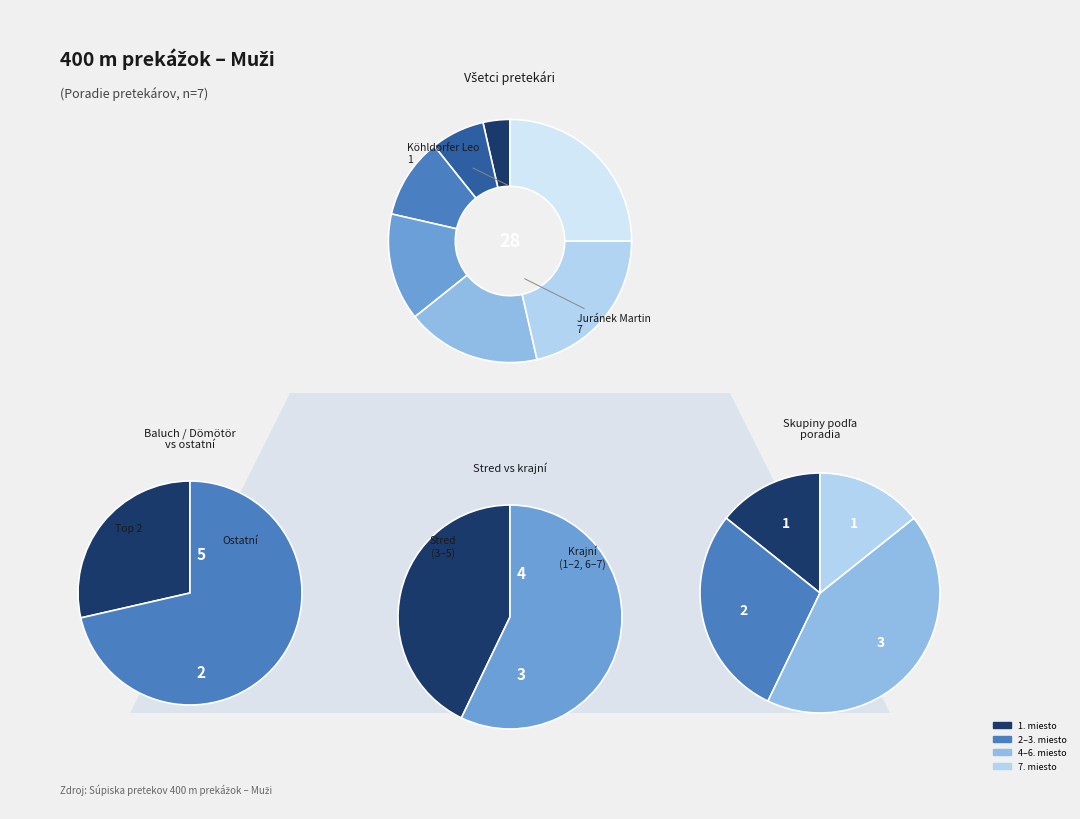

To the nearest percent, what is the combined percentage of Köhldorfer Leo and Dömötör Patrik?

14%